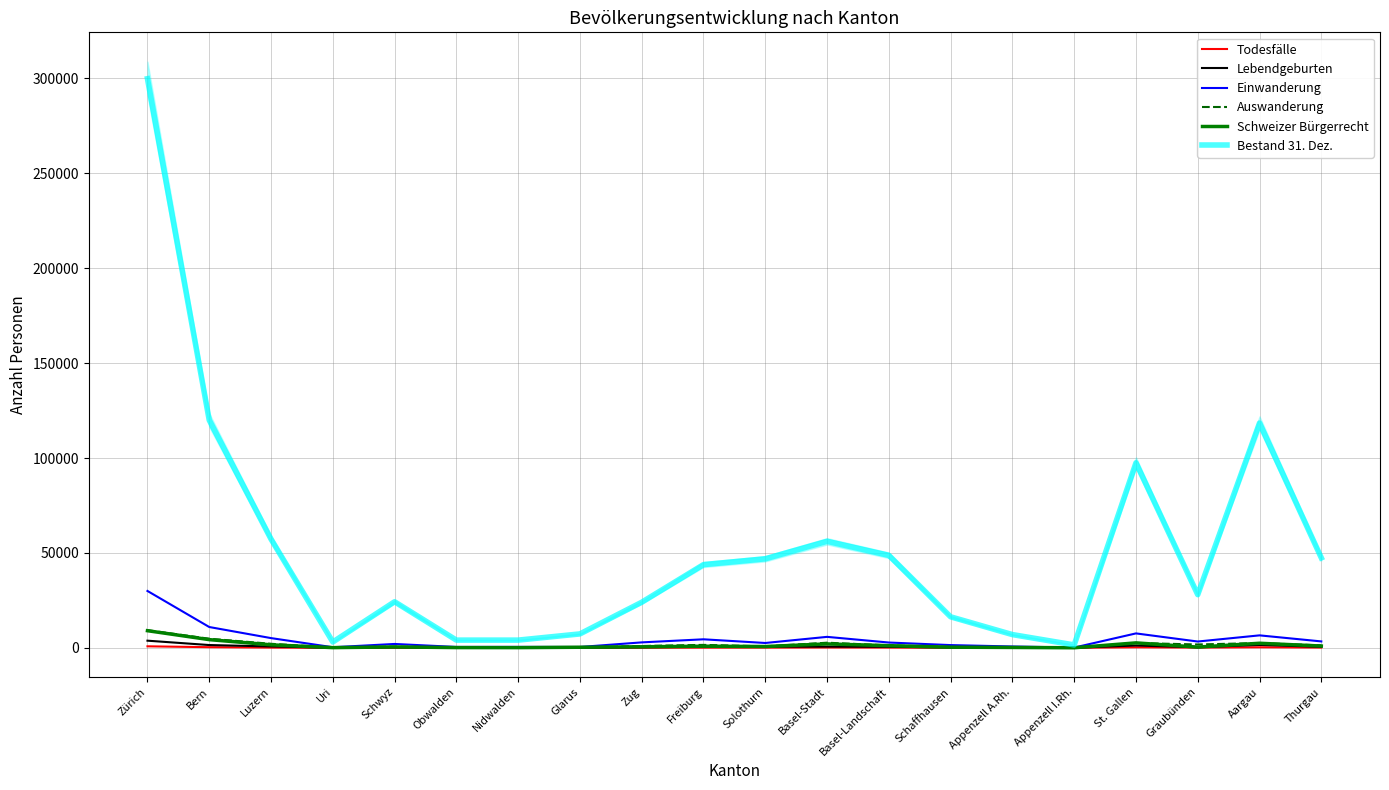

Which series has the largest total across all categories?

Bestand 31. Dez.